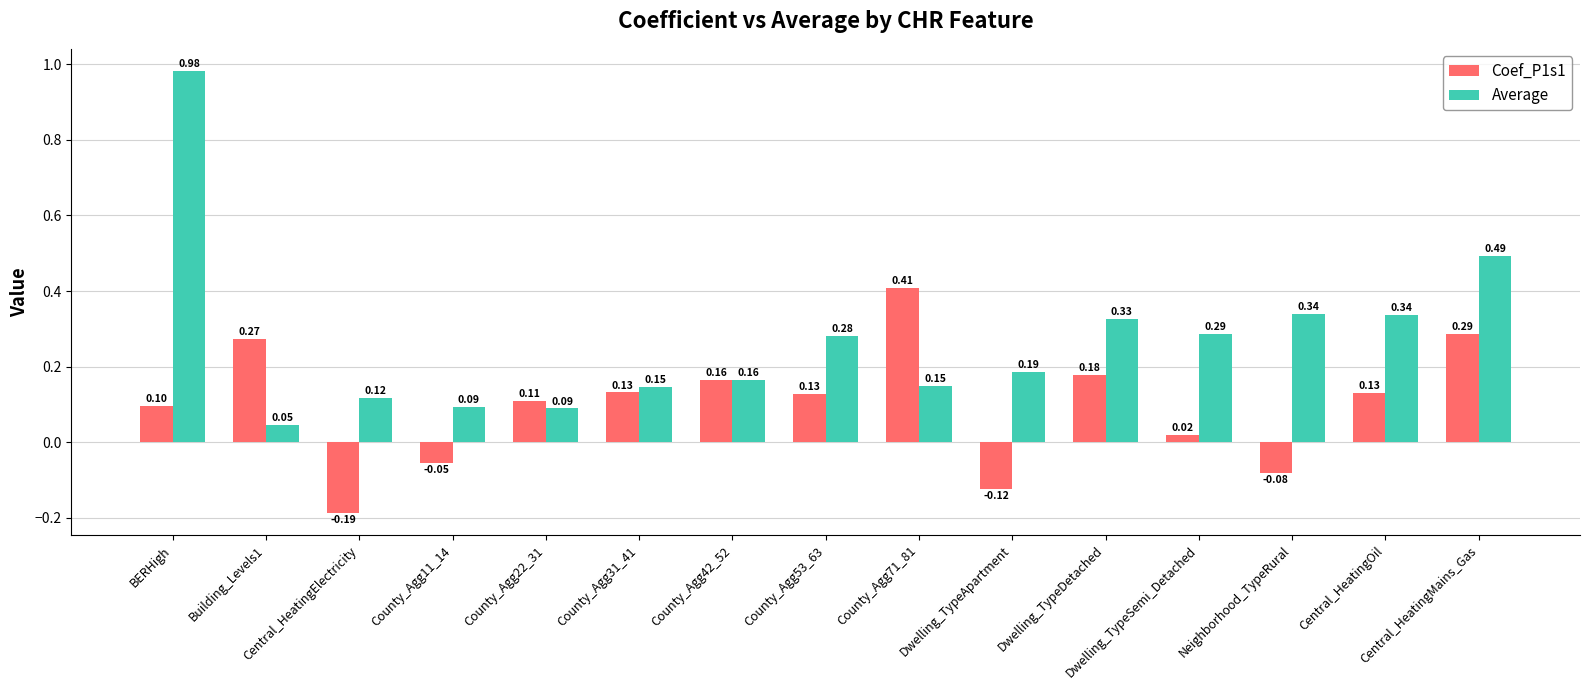

How many bars are there in each group?

2